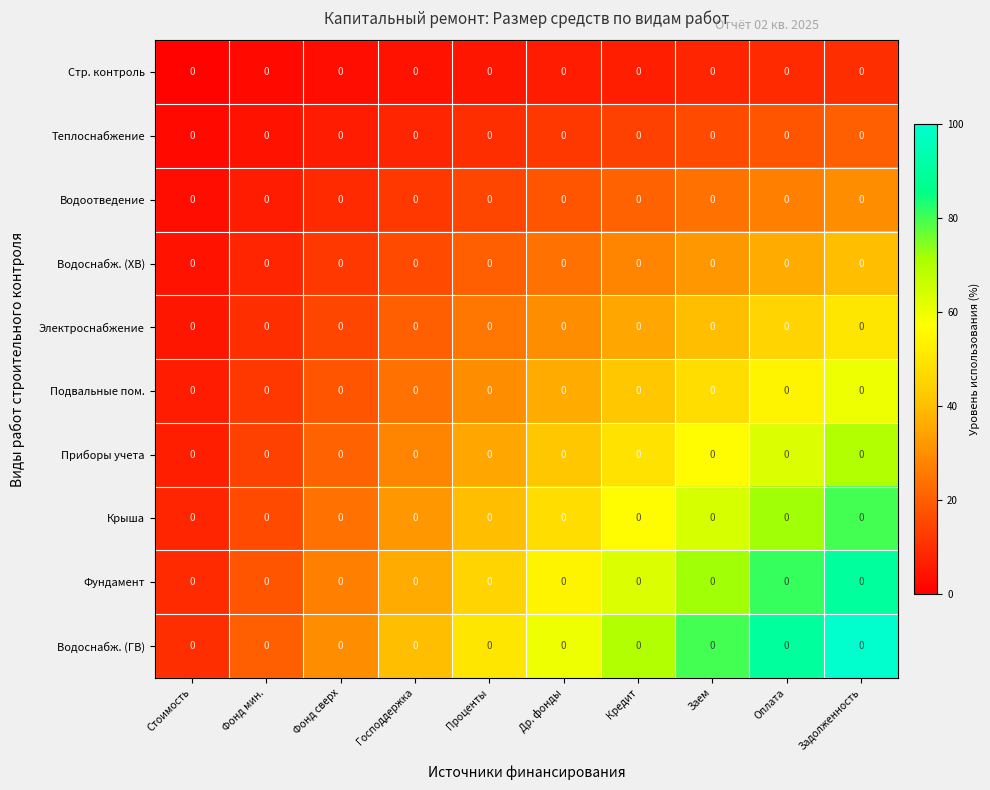

Rank the series by their maximum value, from highest to lowest.

Водоснабж. (ГВ), Фундамент, Крыша, Приборы учета, Подвальные пом., Электроснабжение, Водоснабж. (ХВ), Водоотведение, Теплоснабжение, Стр. контроль